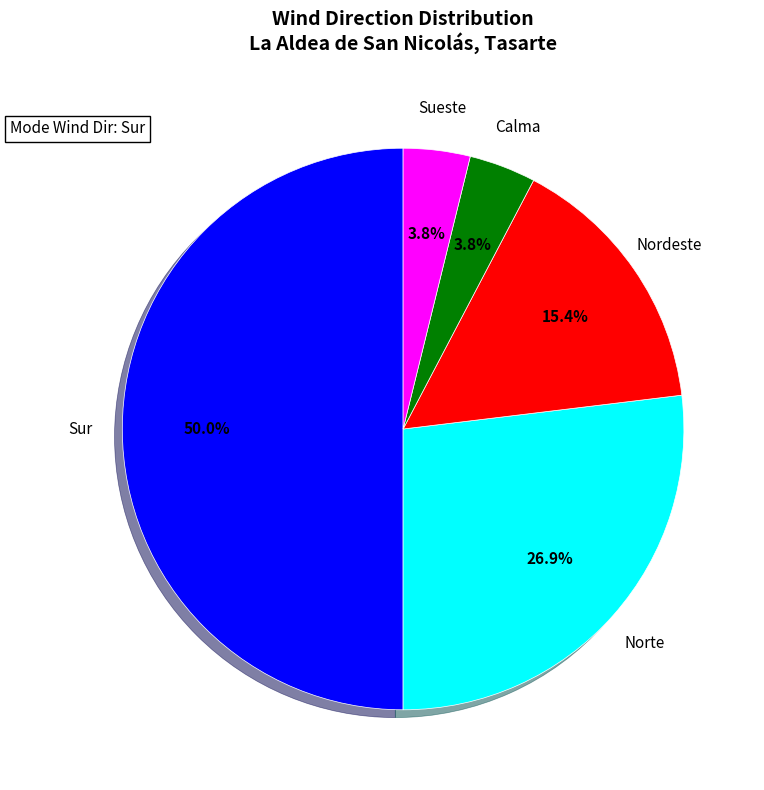

To the nearest percent, what is the difference between the Norte and Nordeste slice percentages?

12%